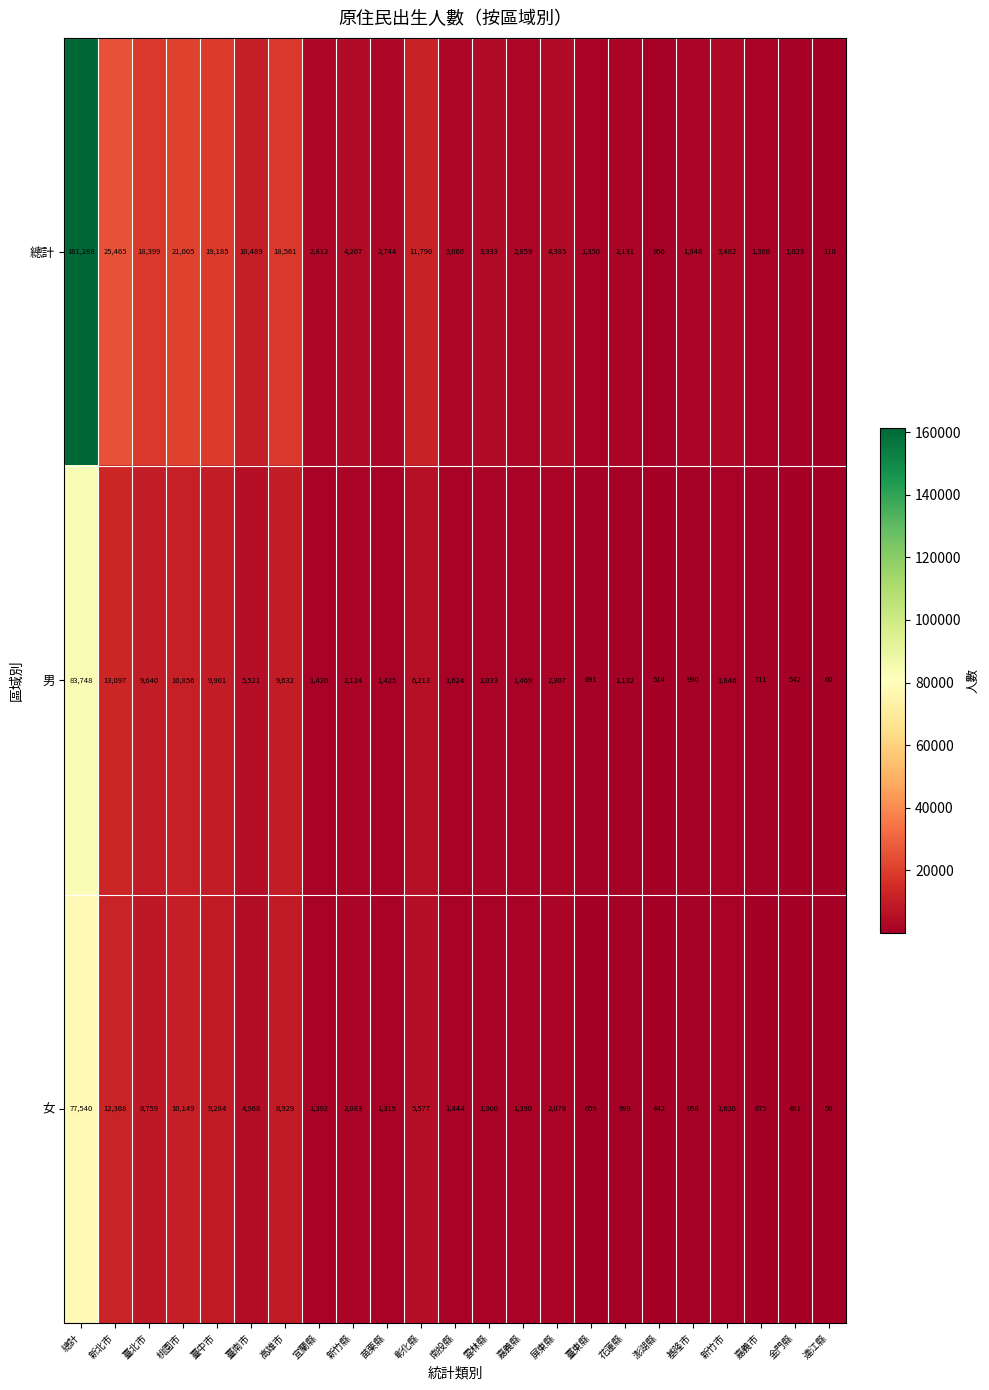

Is it true that 女 equals 13646 at 臺北市?

False